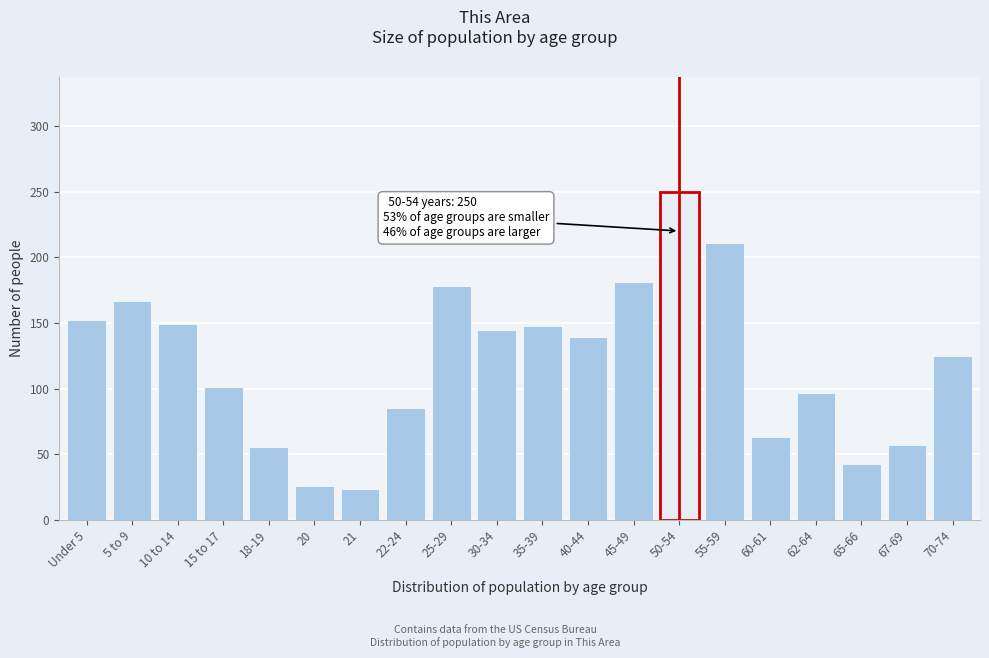

Is it true that the value at 5 to 9 is 167?

True